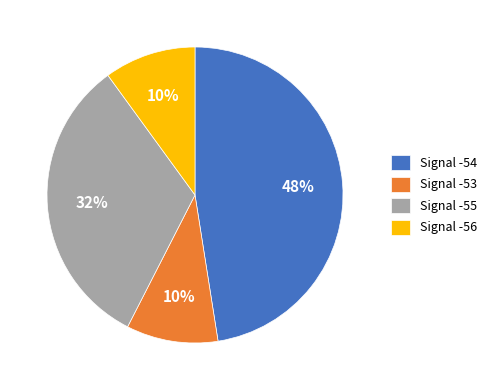

To the nearest percent, what percentage of the pie is Signal -54?

48%